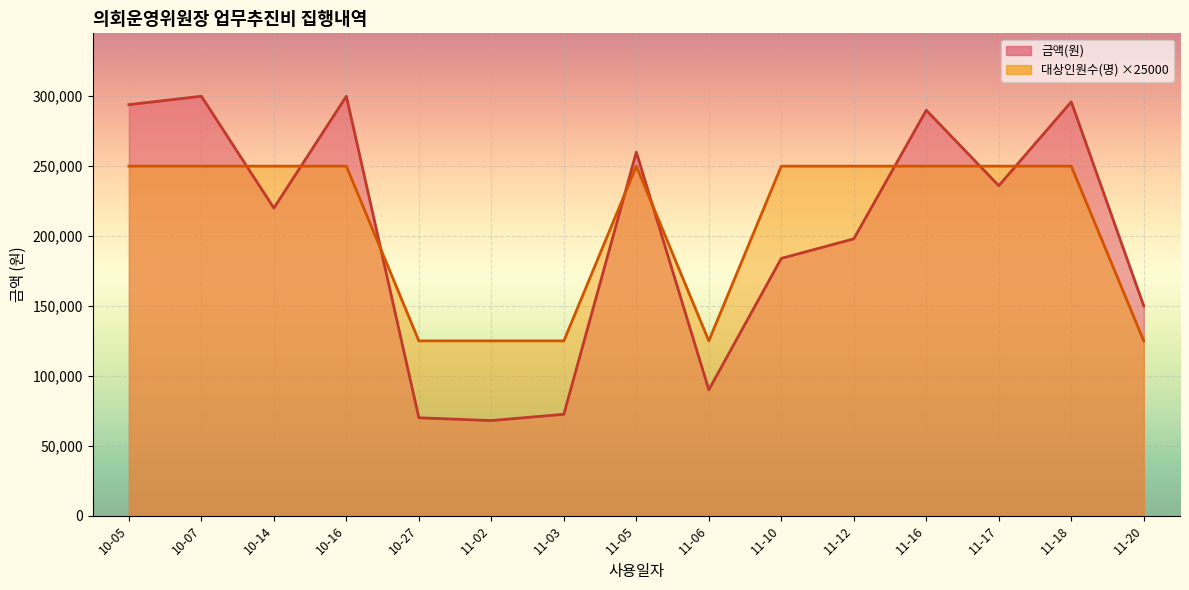

What is the sum of all 금액(원) values?

3028500